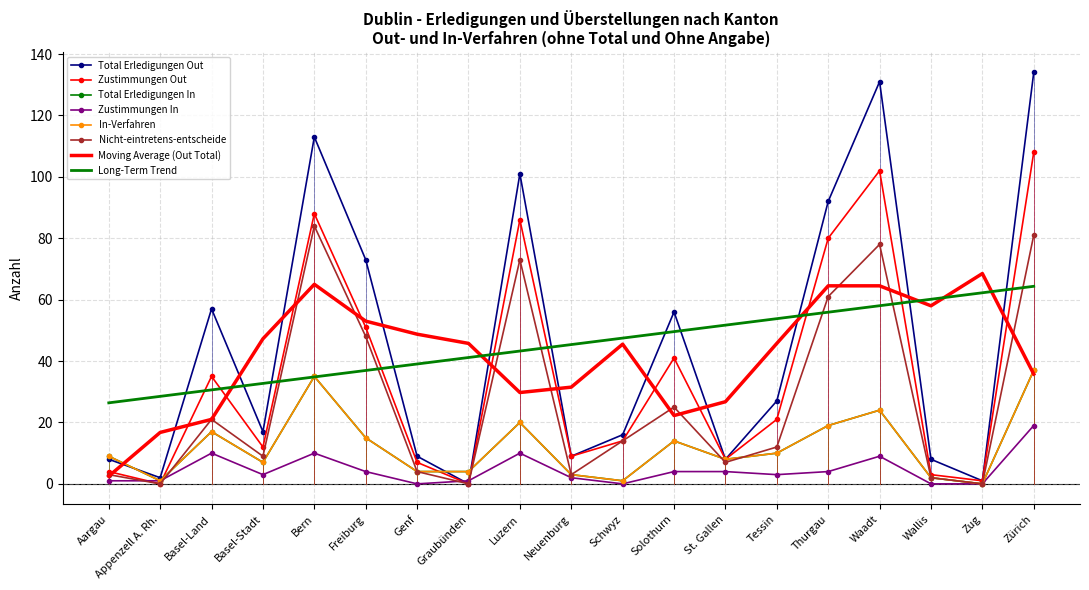

Reading left to right, transcribe all the data shown in this chart.

Total Erledigungen Out: 8	2	57	17	113	73	9	0	101	9	16	56	8	27	92	131	8	1	134
Zustimmungen Out: 4	0	35	12	88	51	7	0	86	9	14	41	8	21	80	102	3	1	108
Total Erledigungen In: 9	1	17	7	35	15	4	4	20	3	1	14	8	10	19	24	2	0	37
Zustimmungen In: 1	1	10	3	10	4	0	1	10	2	0	4	4	3	4	9	0	0	19
In-Verfahren: 9	1	17	7	35	15	4	4	20	3	1	14	8	10	19	24	2	0	37
Nicht-eintretens-entscheide: 3	0	21	9	84	48	4	0	73	3	14	25	7	12	61	78	2	0	81